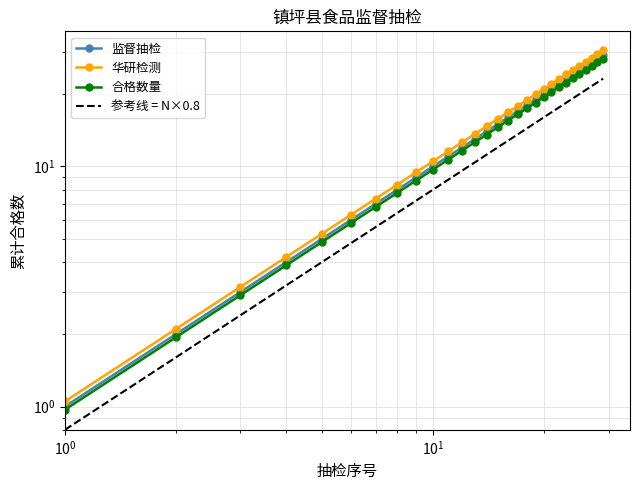

How many distinct data groups are displayed?

4